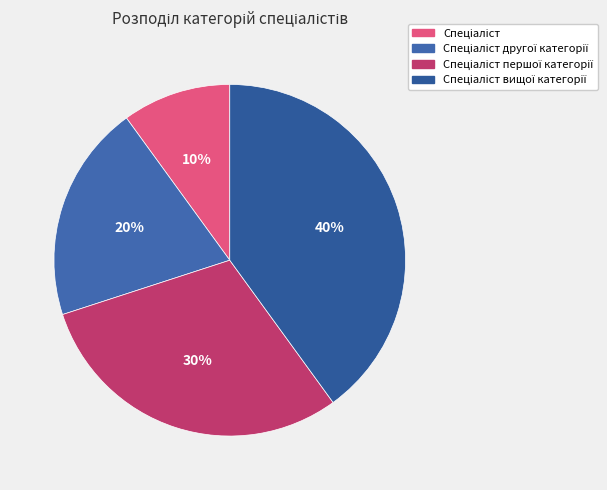

To the nearest percent, what is the difference between the largest and smallest slice percentages?

30%